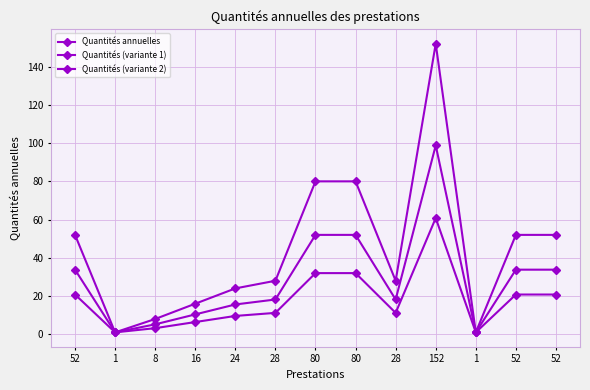

At 152, list the series in order from smallest to largest.

Quantités (variante 2), Quantités (variante 1), Quantités annuelles